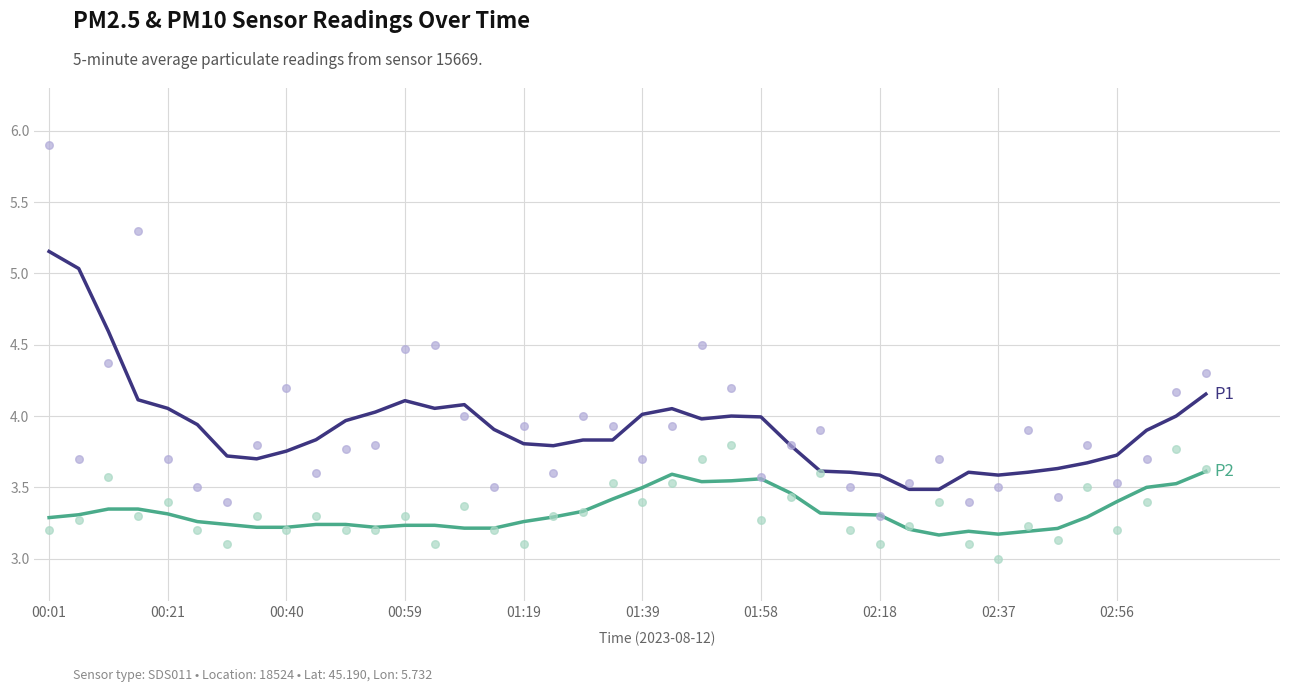

At how many categories does at least one series exceed 4?

12